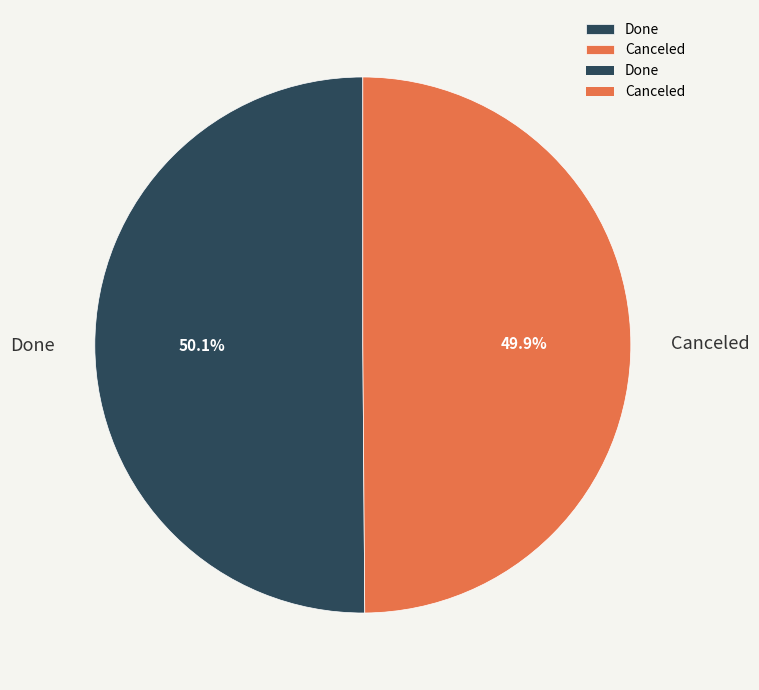

Combined, do Canceled and Done account for over 50%?

Yes